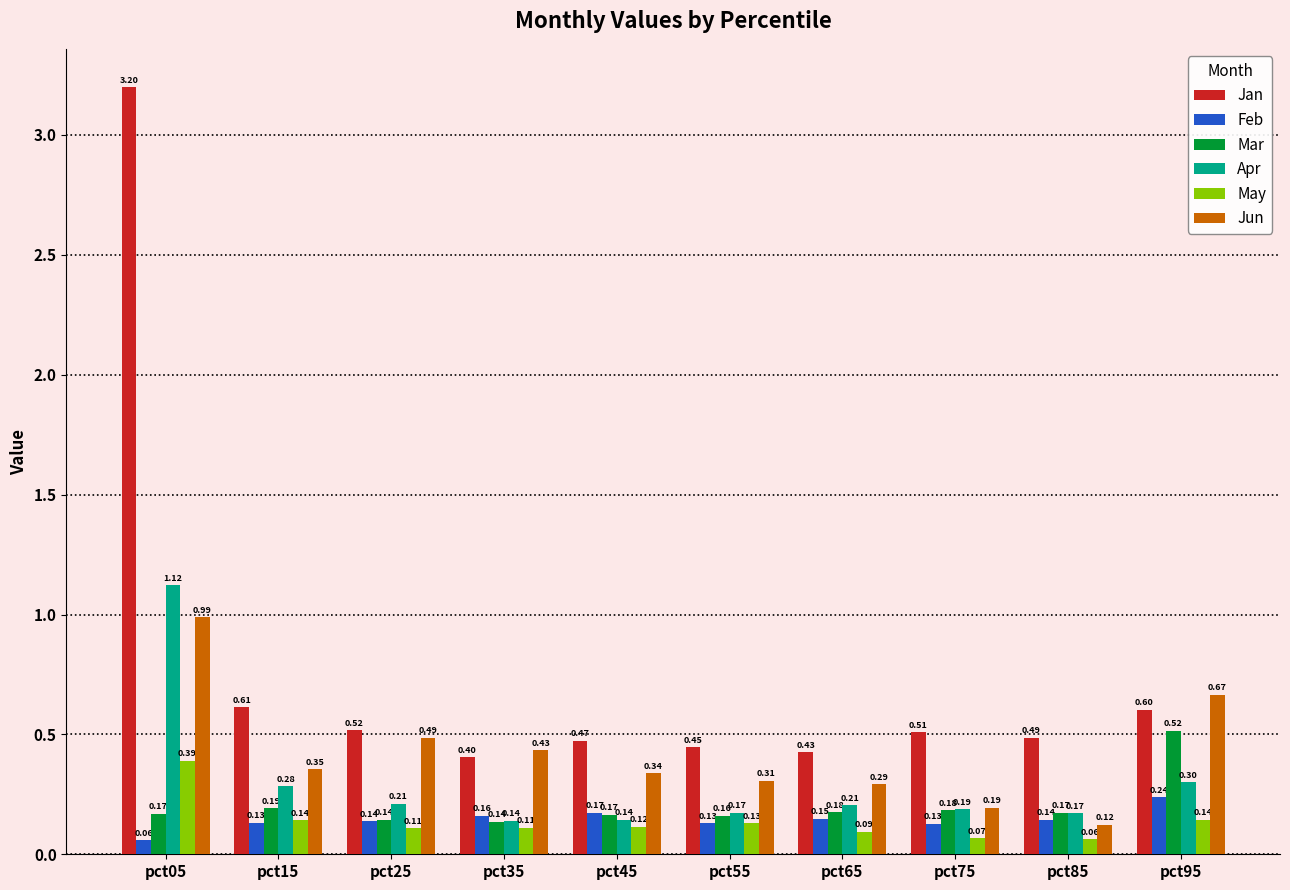

What is the sum of all Mar values?

2.0